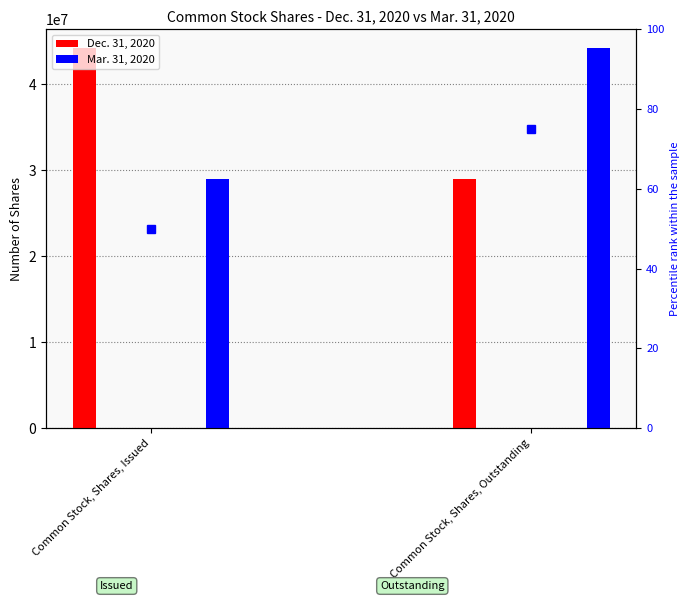

Count the Mar. 31, 2020 values in the range 29008818 to 44201052.

2